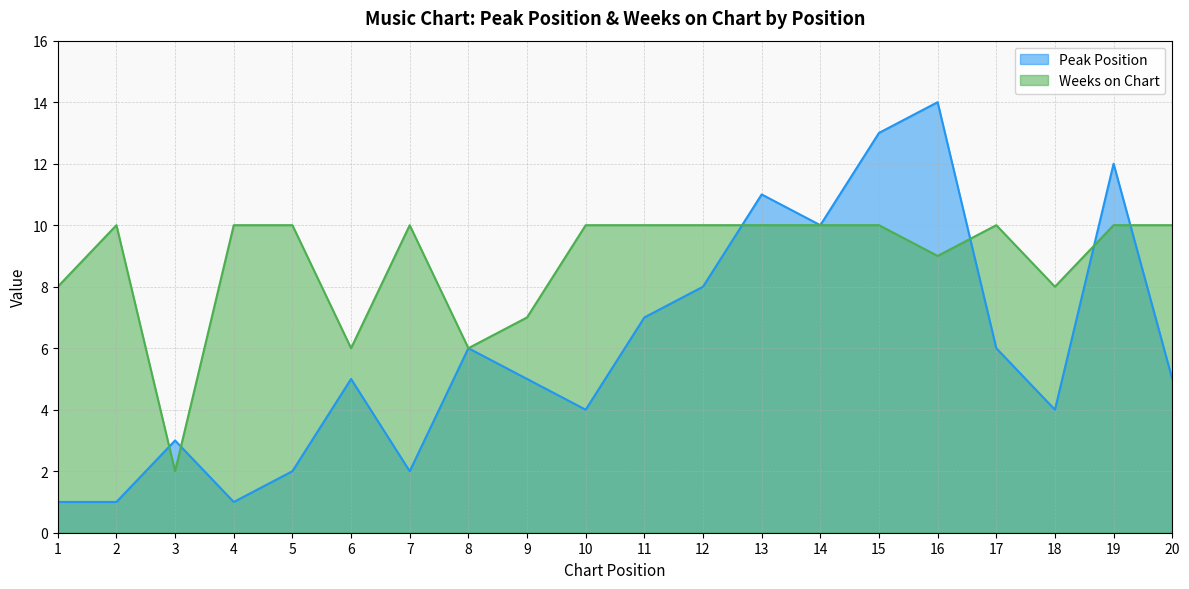

The value of Weeks on Chart at 7 is 10. True or false?

True